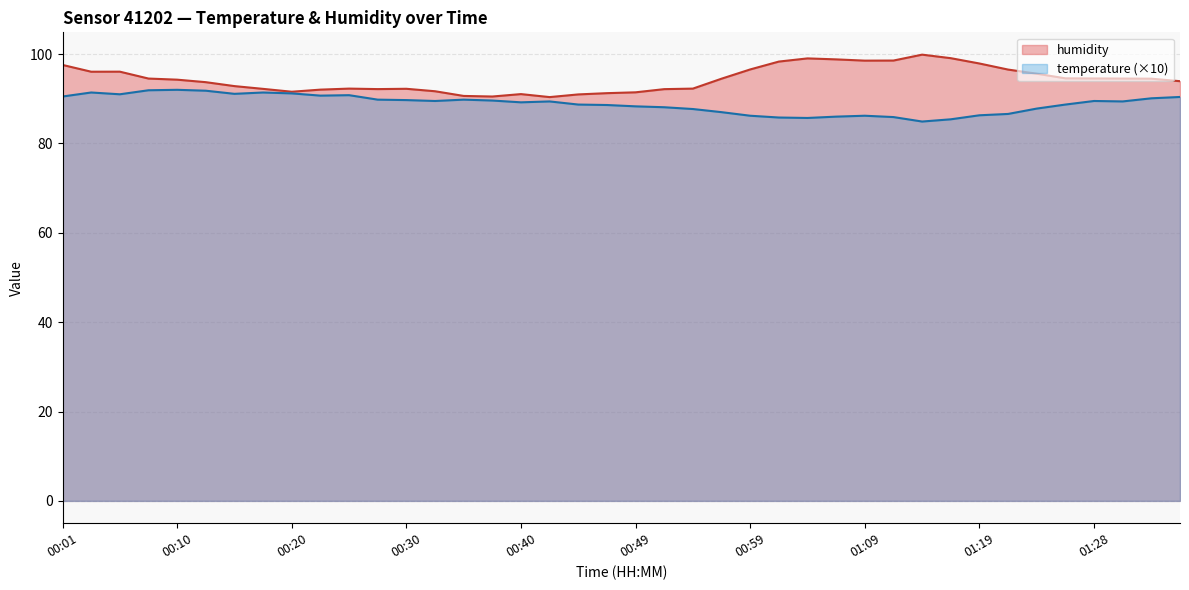

What is the approximate value at 01:28?

89.5